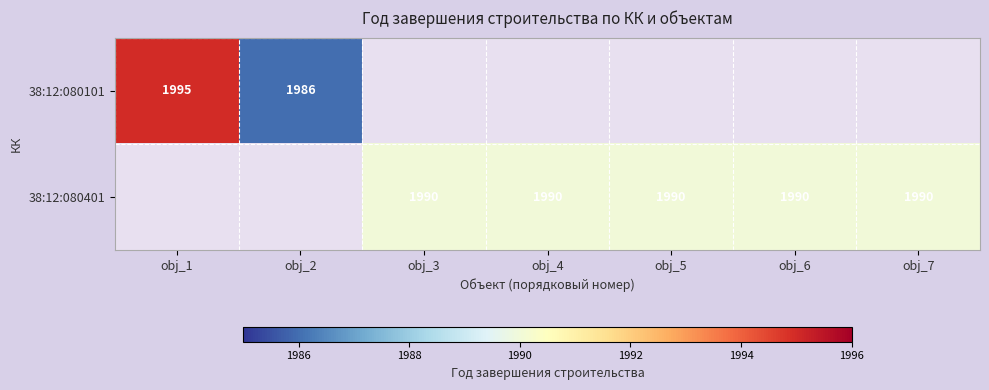

True or false: 38:12:080101 has a value of 1986 at obj_2.

True